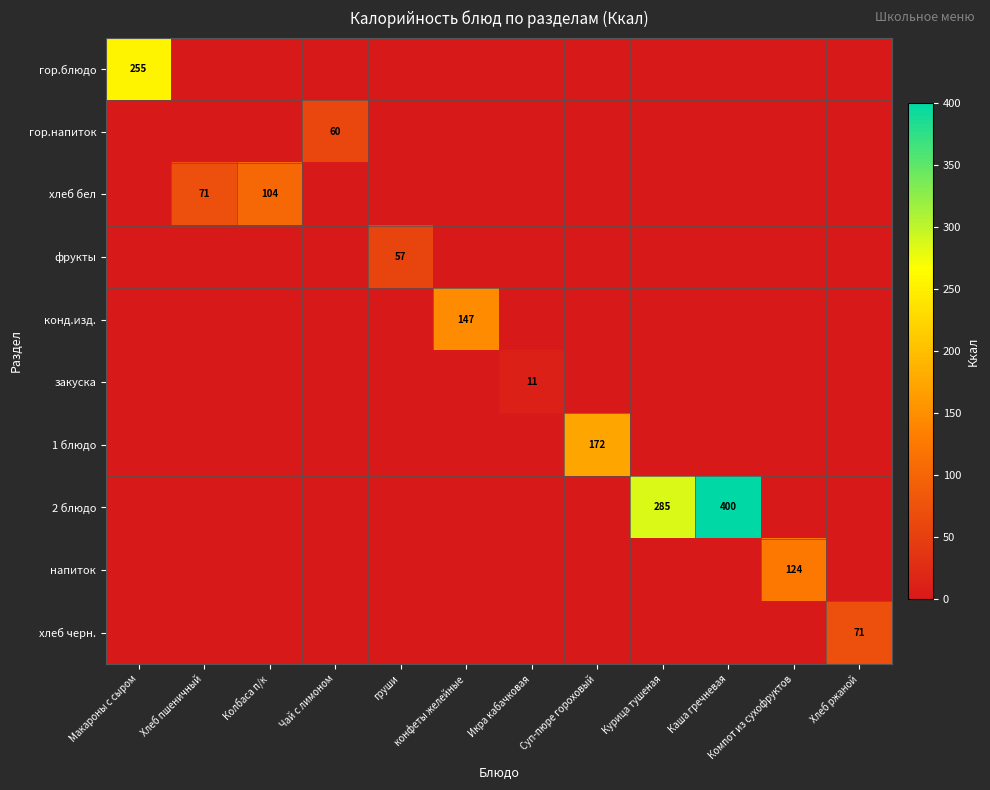

At which label is хлеб бел closest to 51?

Хлеб пшеничный